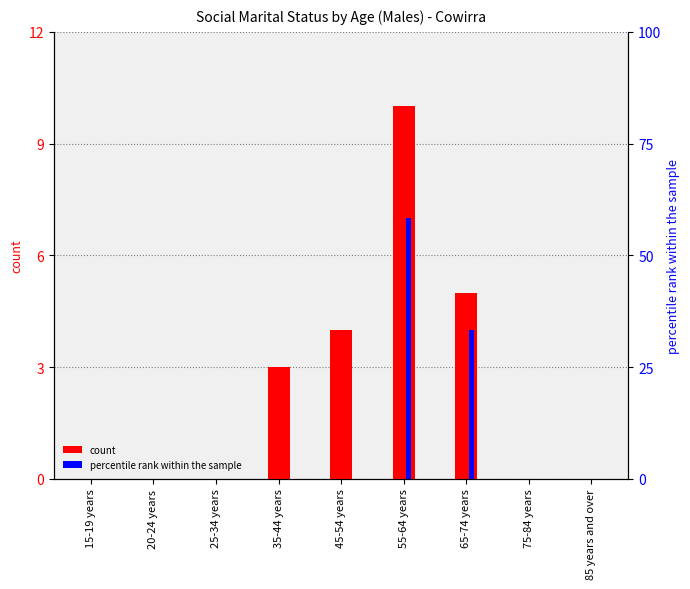

How many bars are there in each group?

2